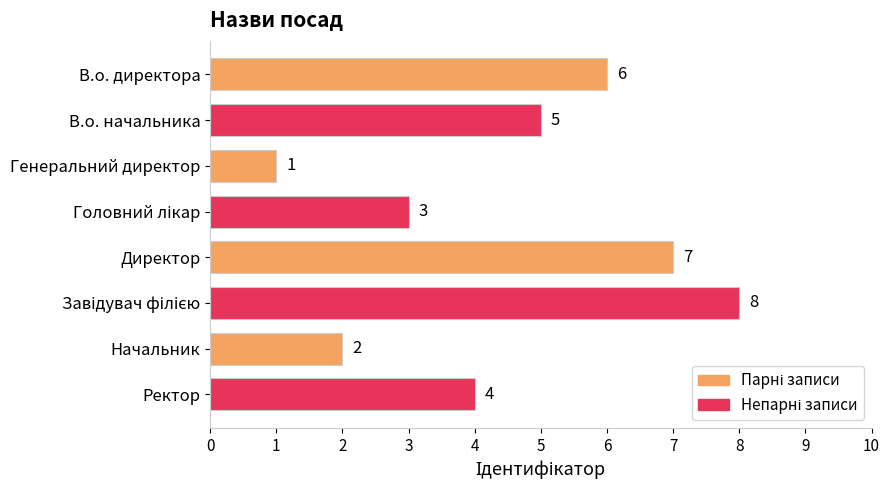

What is the difference between the maximum and minimum values?

7